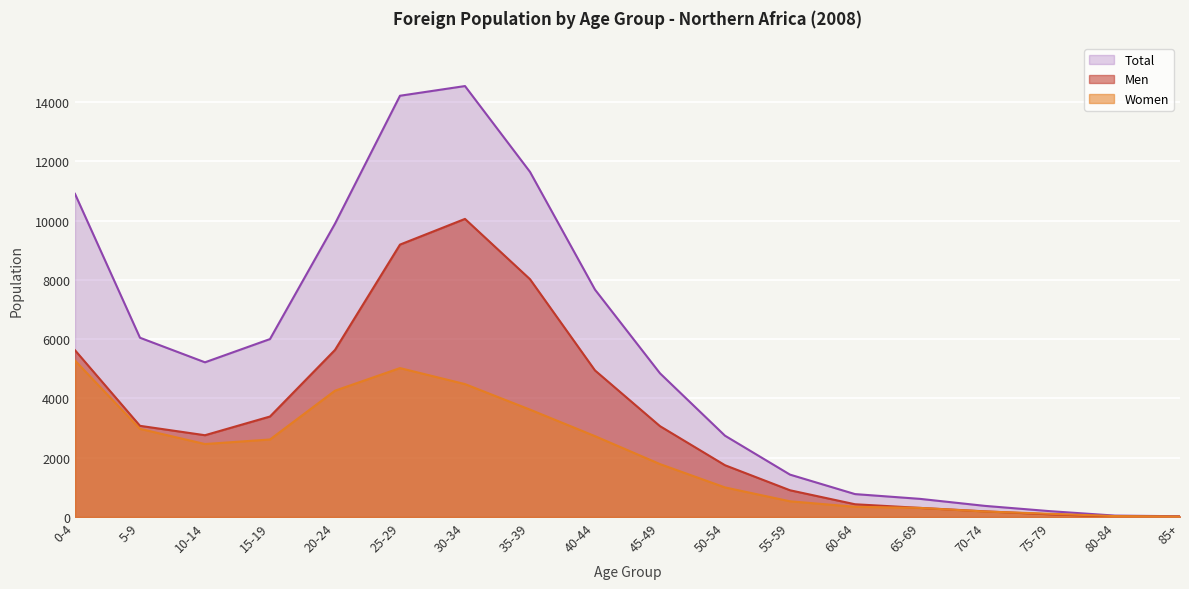

Between 5-9 and 45-49, which series saw the biggest shift?

Total